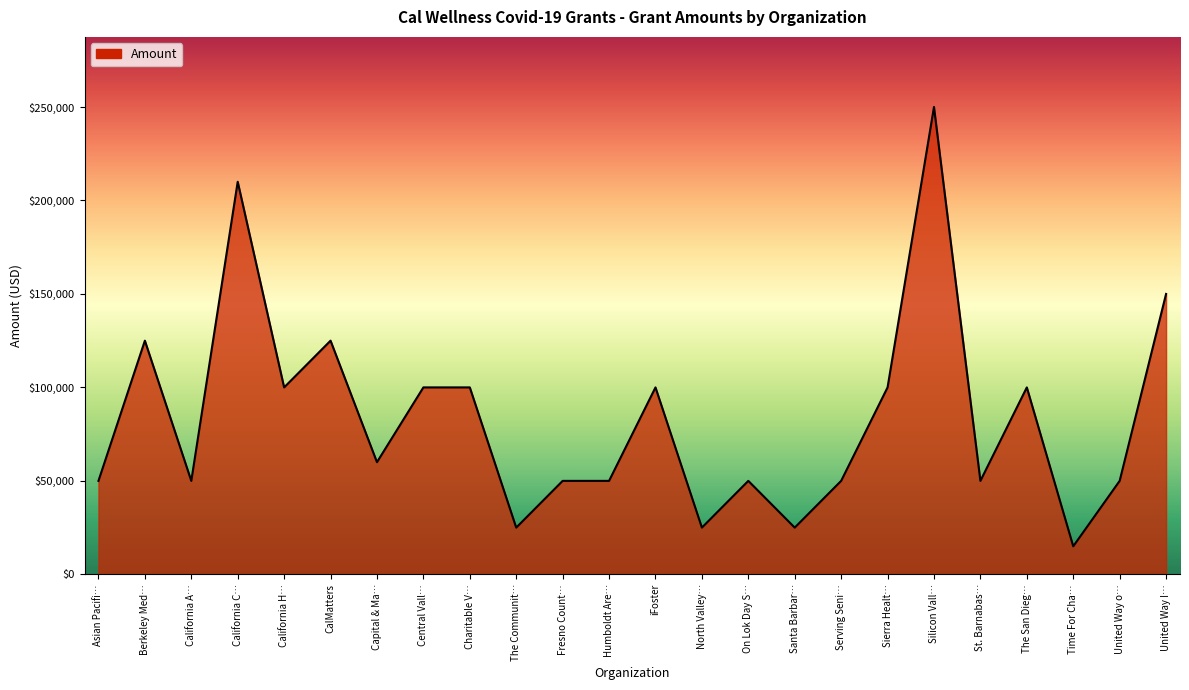

The chart shows a value of 50000 at Asian Pacifi…. True or false?

True